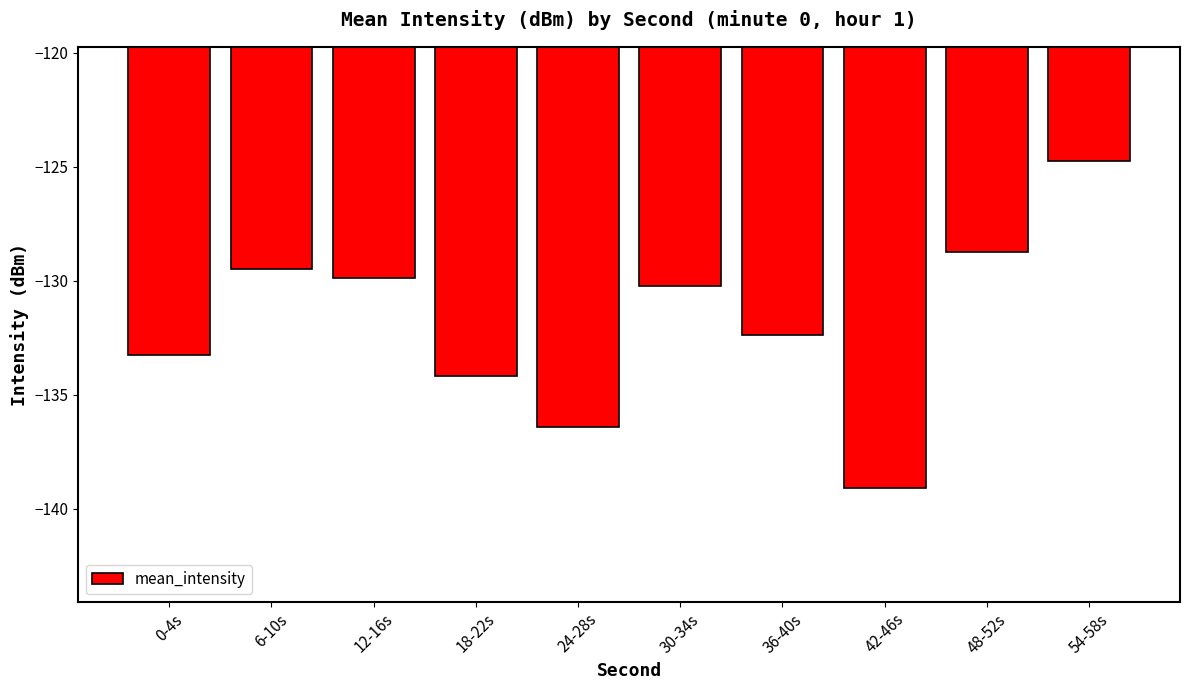

What is the minimum value shown in the chart?

-139.1